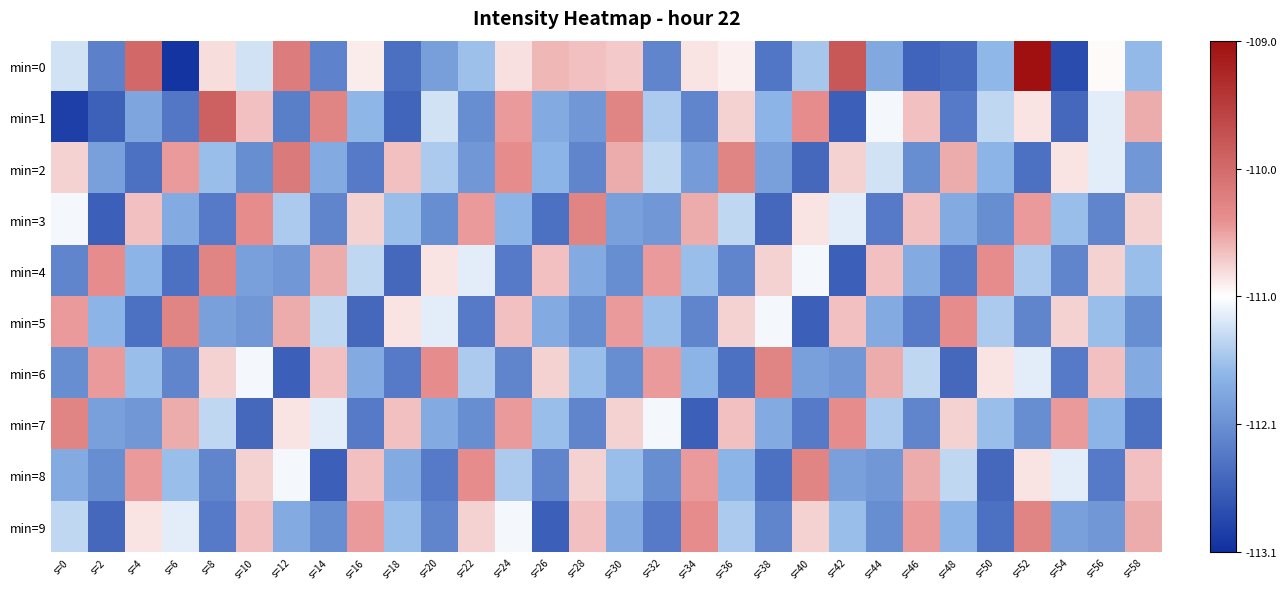

Which has a higher value, s=20 or s=50?

s=50